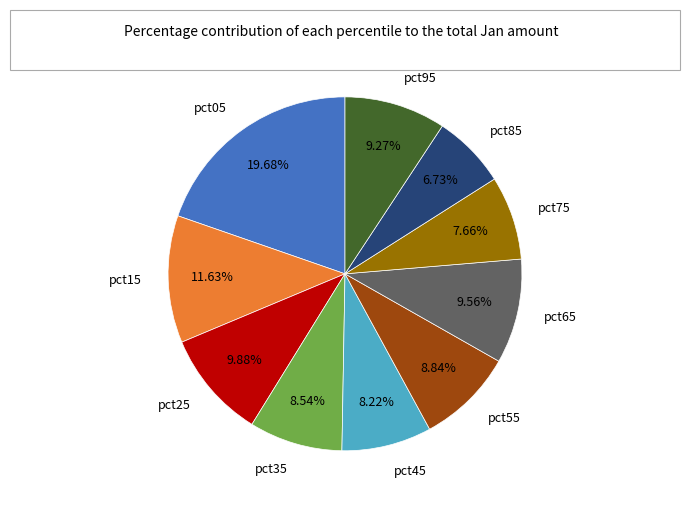

Does pct25 account for over 50% of the chart?

No